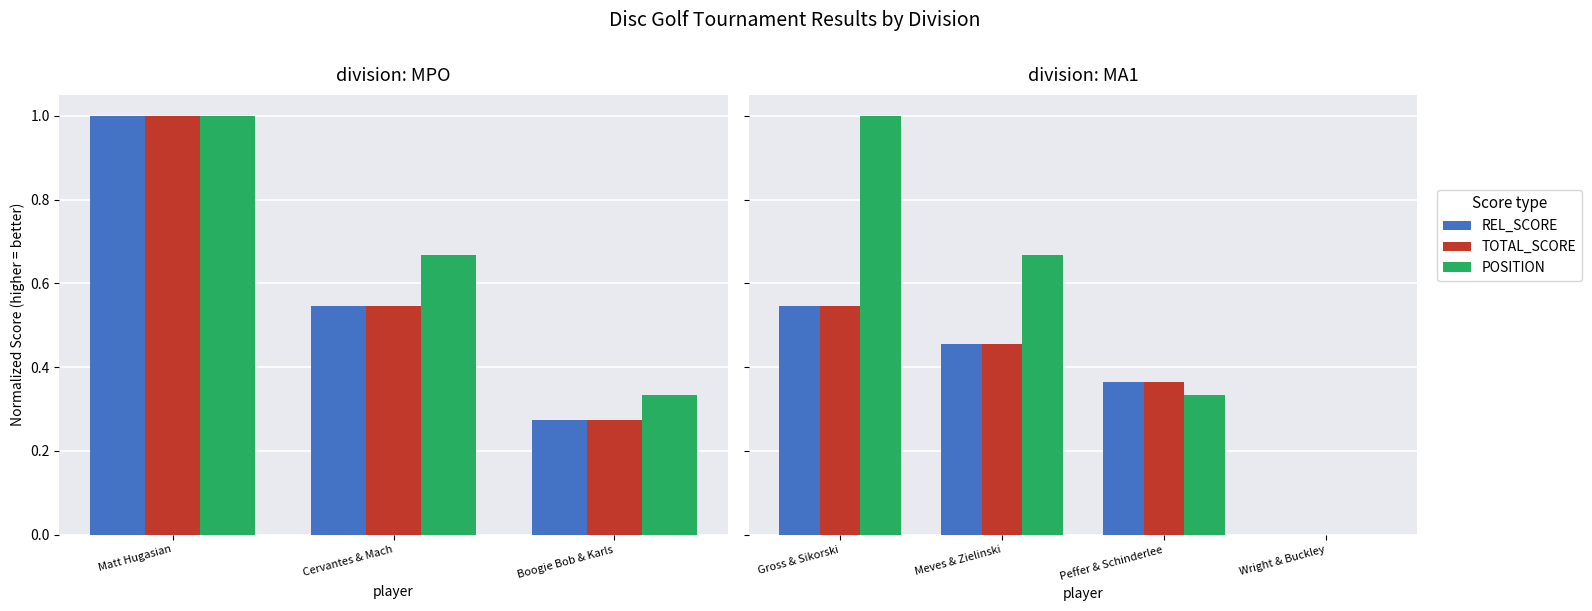

List the series in order of their peak value, highest first.

position, event_relative_score, event_total_score